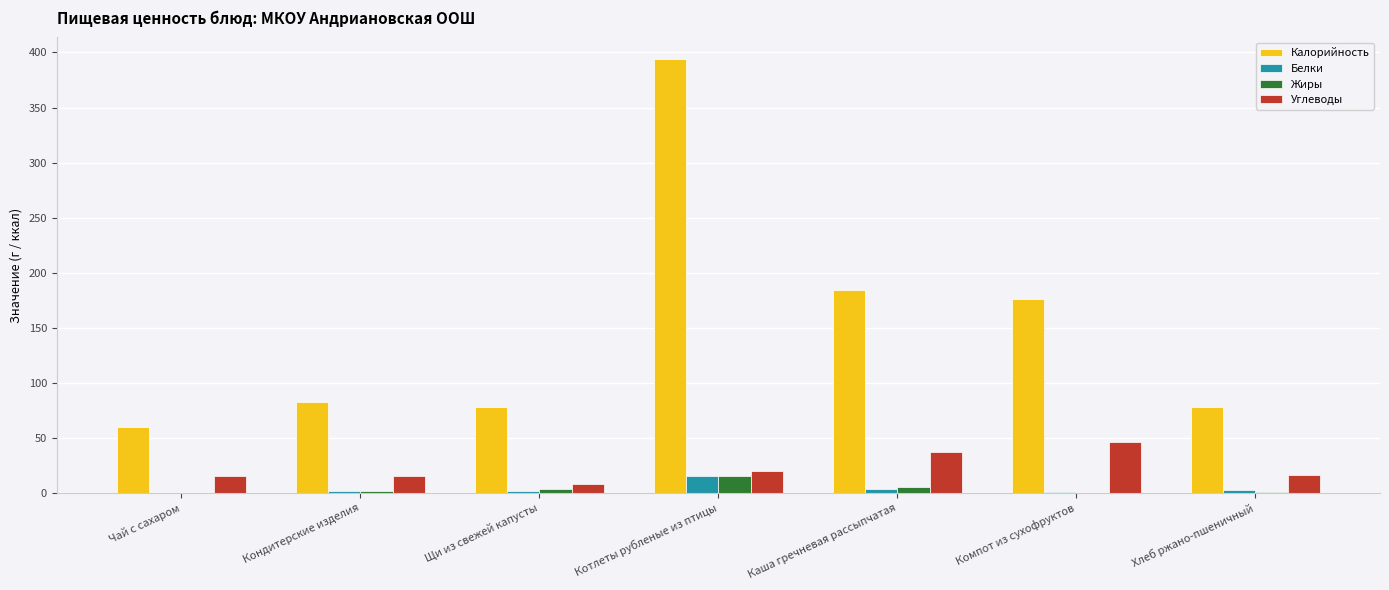

Between Кондитерские изделия and Компот из сухофруктов, which series saw the biggest shift?

Калорийность